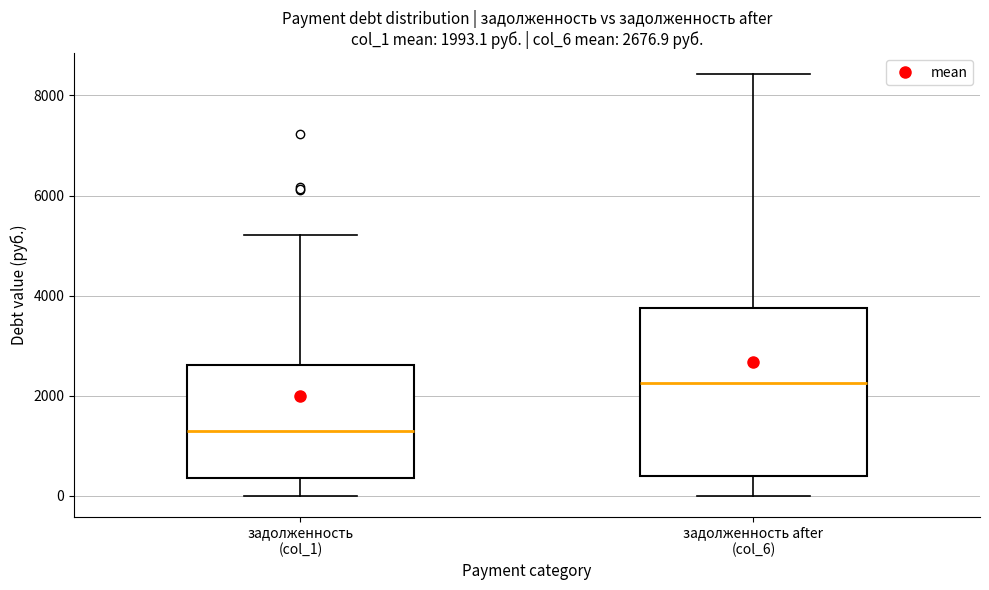

Comparing the boxes themselves (not the whiskers), which one is the tallest?

задолженность after (col_6)